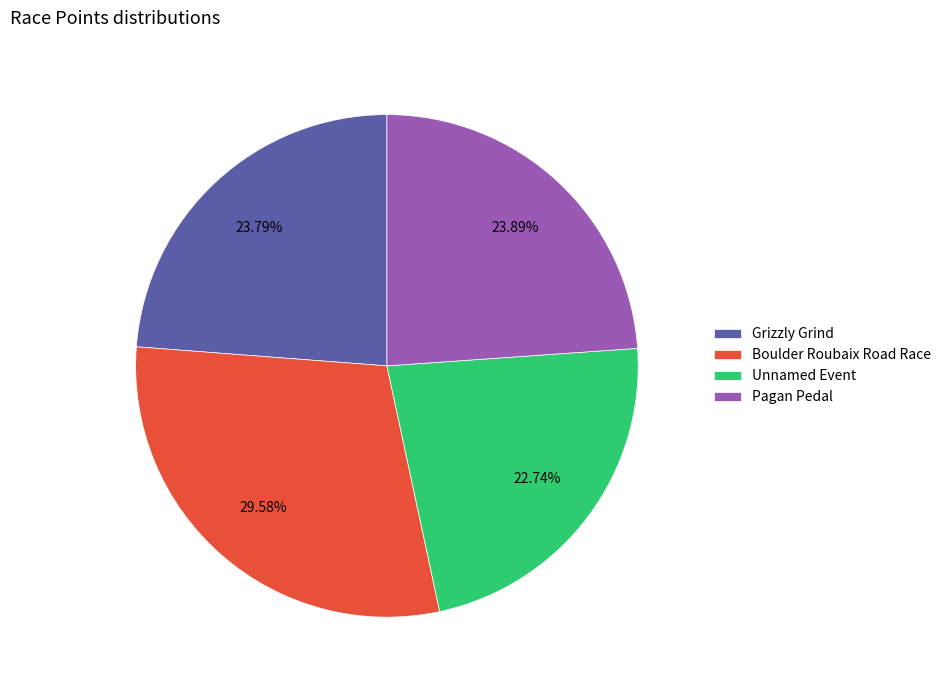

How much of the chart is everything except Boulder Roubaix Road Race?

70.4%